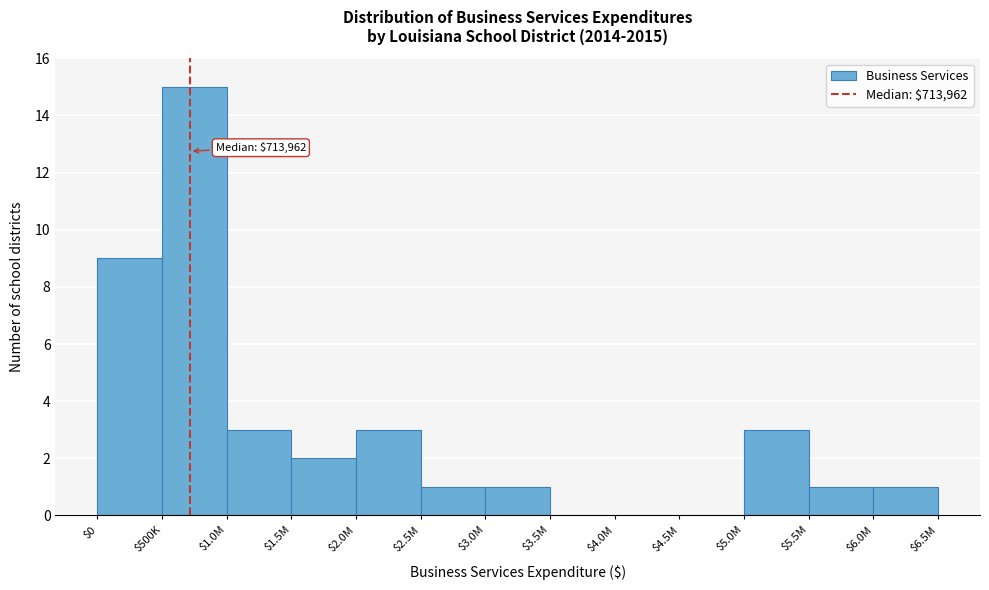

The chart shows a value of 5 at $3.5M. True or false?

False